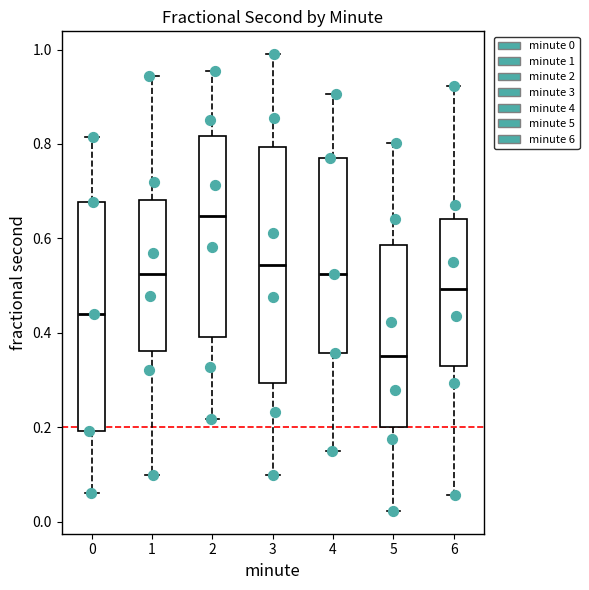

Reading left to right, transcribe this box plot: for each box, give where its median line is, the range the box spans, and where its two whiskers end, as read against the y-axis. The values are not printed on the chart, so give them approximately, as read against the axis.

0: median 0.44, box 0.20 to 0.68, whiskers 0.06 to 0.82
1: median 0.52, box 0.36 to 0.68, whiskers 0.10 to 0.94
2: median 0.64, box 0.40 to 0.82, whiskers 0.22 to 0.96
3: median 0.54, box 0.30 to 0.80, whiskers 0.10 to 1.00
4: median 0.52, box 0.36 to 0.76, whiskers 0.14 to 0.90
5: median 0.36, box 0.20 to 0.58, whiskers 0.02 to 0.80
6: median 0.50, box 0.32 to 0.64, whiskers 0.06 to 0.92